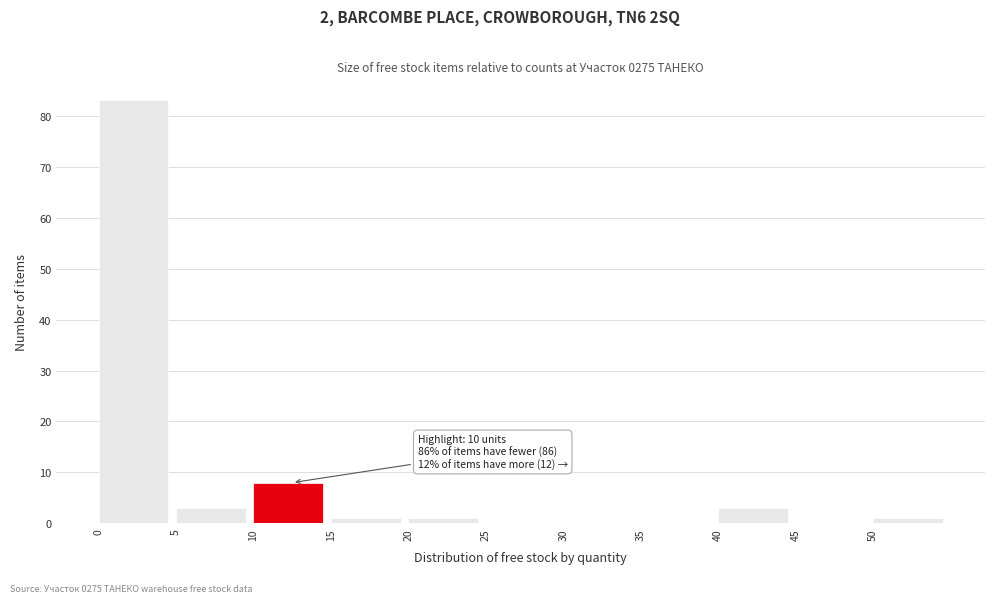

Which range on the x-axis has the tallest bar?

0 to 5